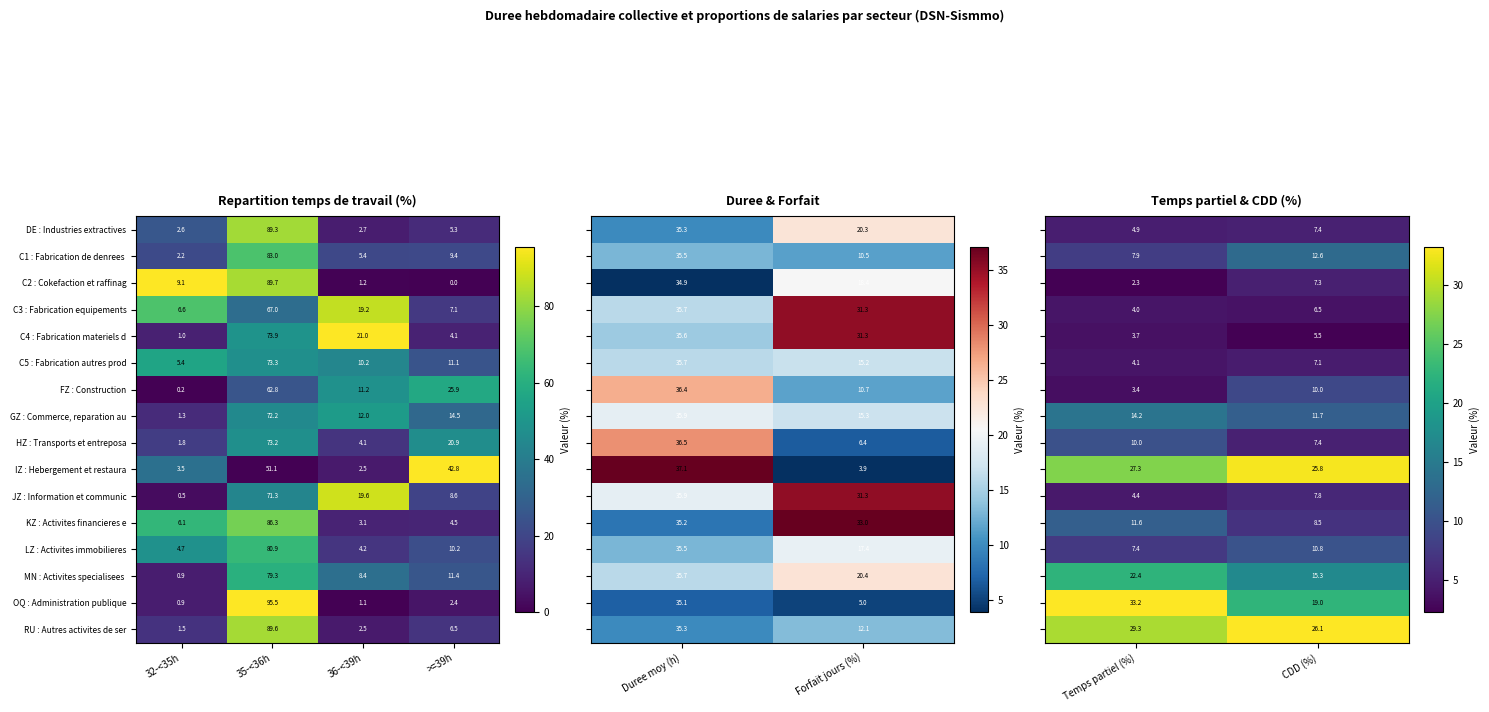

What is the difference between the maximum and minimum values in the GZ : Commerce, reparation au series?

70.9